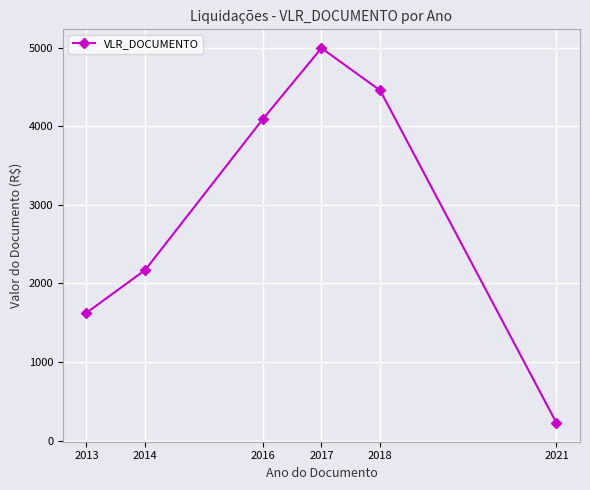

The chart shows a value of 6579.6 at 2016. True or false?

False